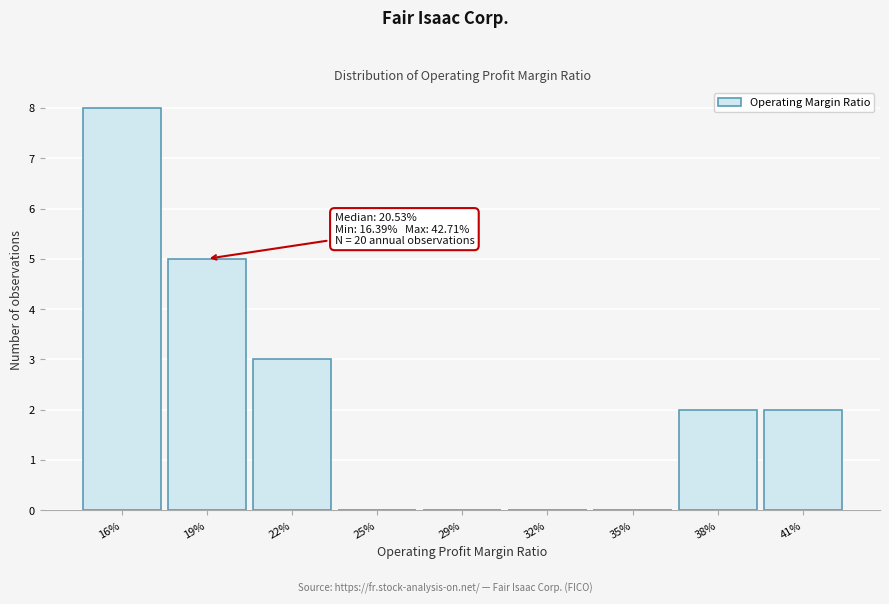

Reading right to left, transcribe all the data shown in this chart.

41%=2	38%=2	35%=0	32%=0	29%=0	25%=0	22%=3	19%=5	16%=8